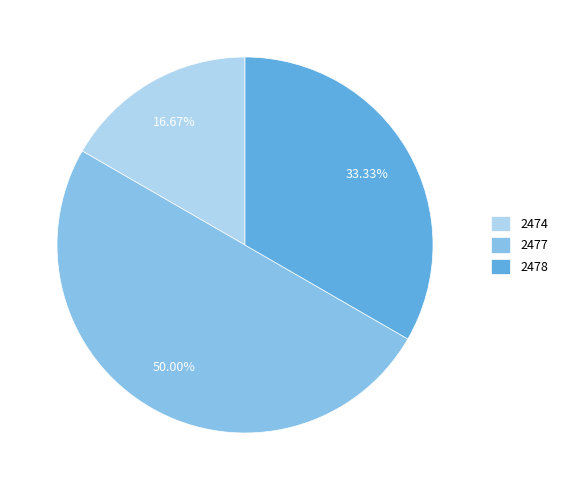

Is the sum of 2477 and 2474 greater than half?

Yes